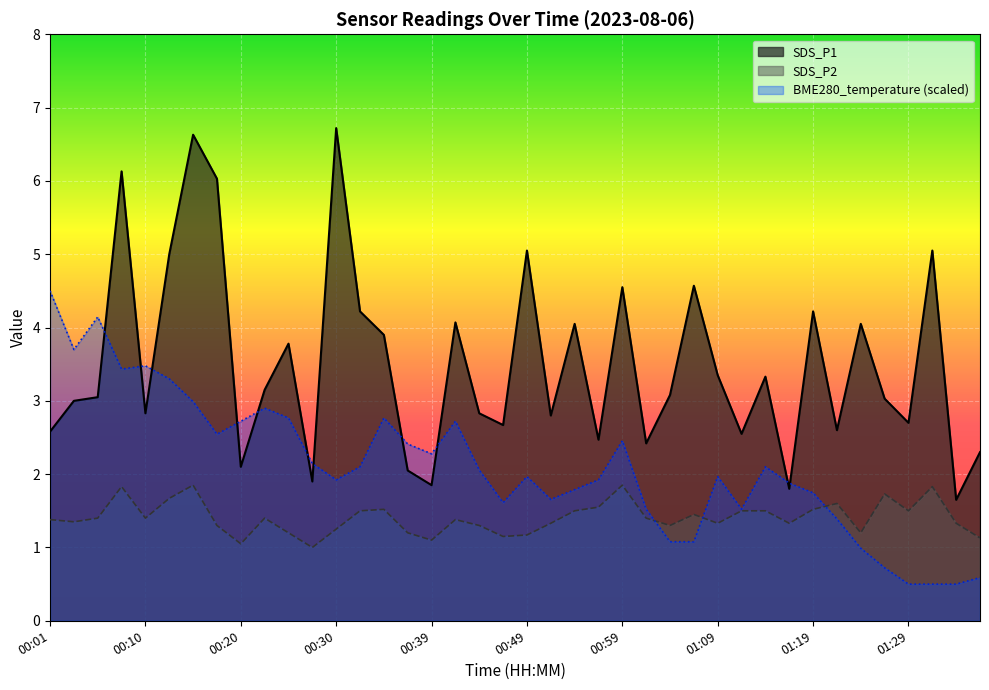

What are all the series names shown in the legend?

SDS_P1, SDS_P2, BME280_temperature (scaled)